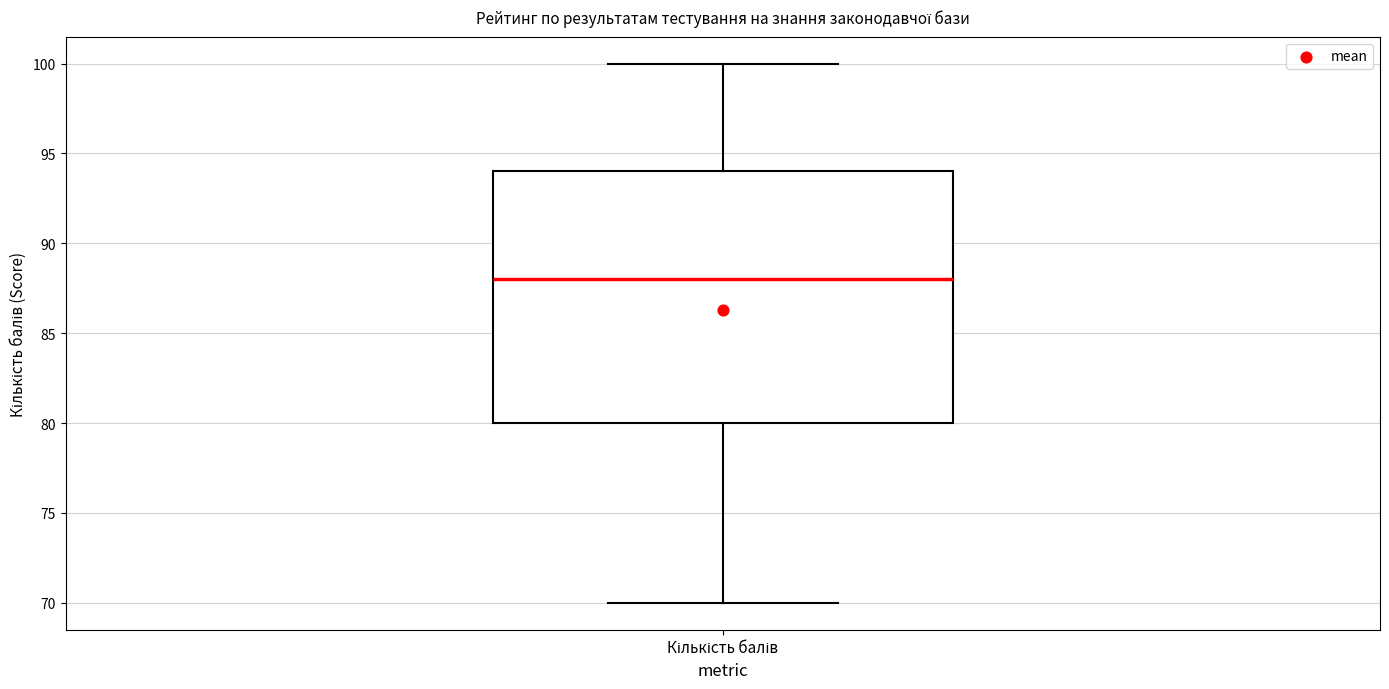

Transcribe this box plot: give where the median line is, the range the box spans, and where the two whiskers end, as read against the y-axis. The values are not printed on the chart, so give them approximately, as read against the axis.

median 88, box 80 to 94, whiskers 70 to 100